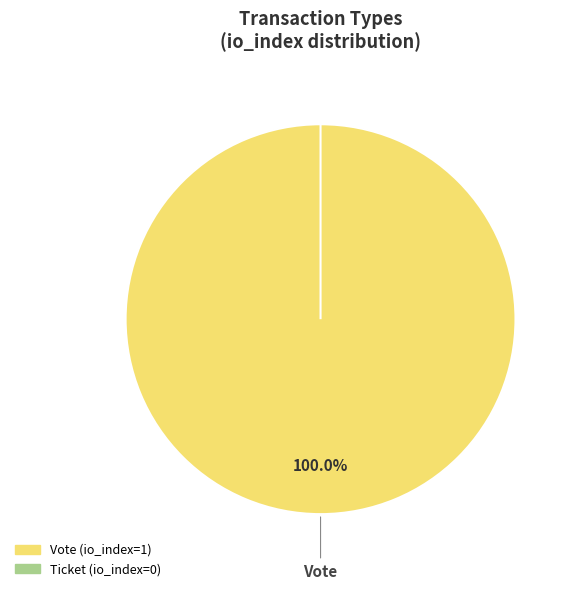

Rank the categories by value from lowest to highest.

Ticket, Vote